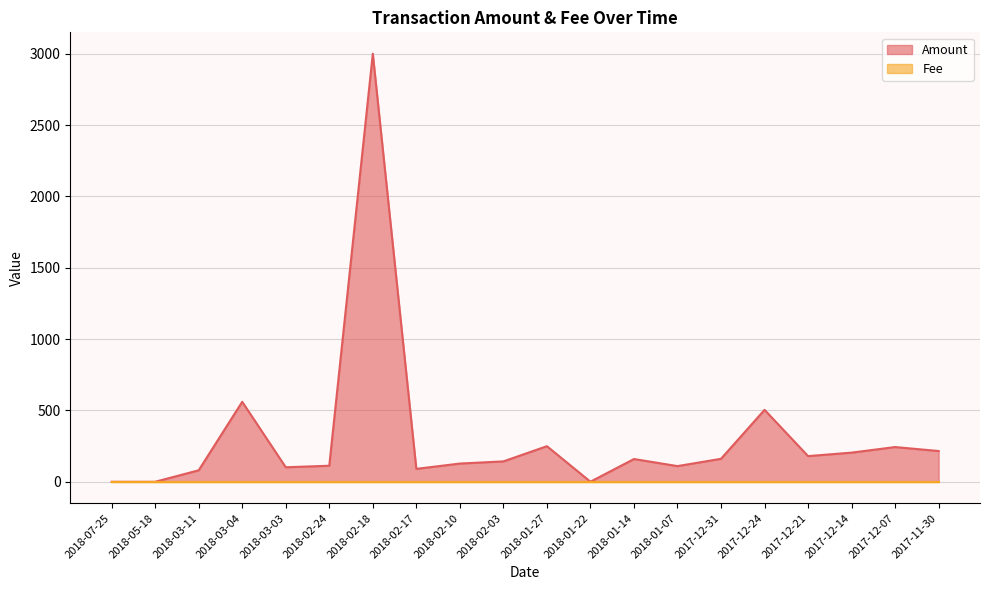

What is the sum of the values at 2017-12-07 and 2018-07-25?

243.4